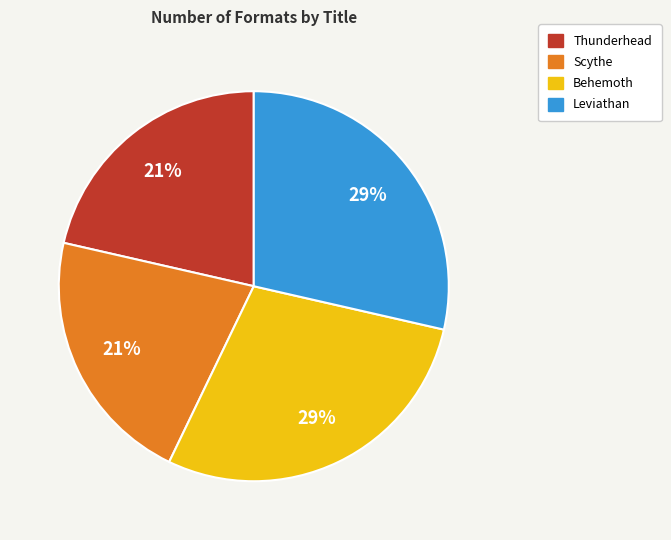

Is the sum of Scythe and Thunderhead greater than half?

No